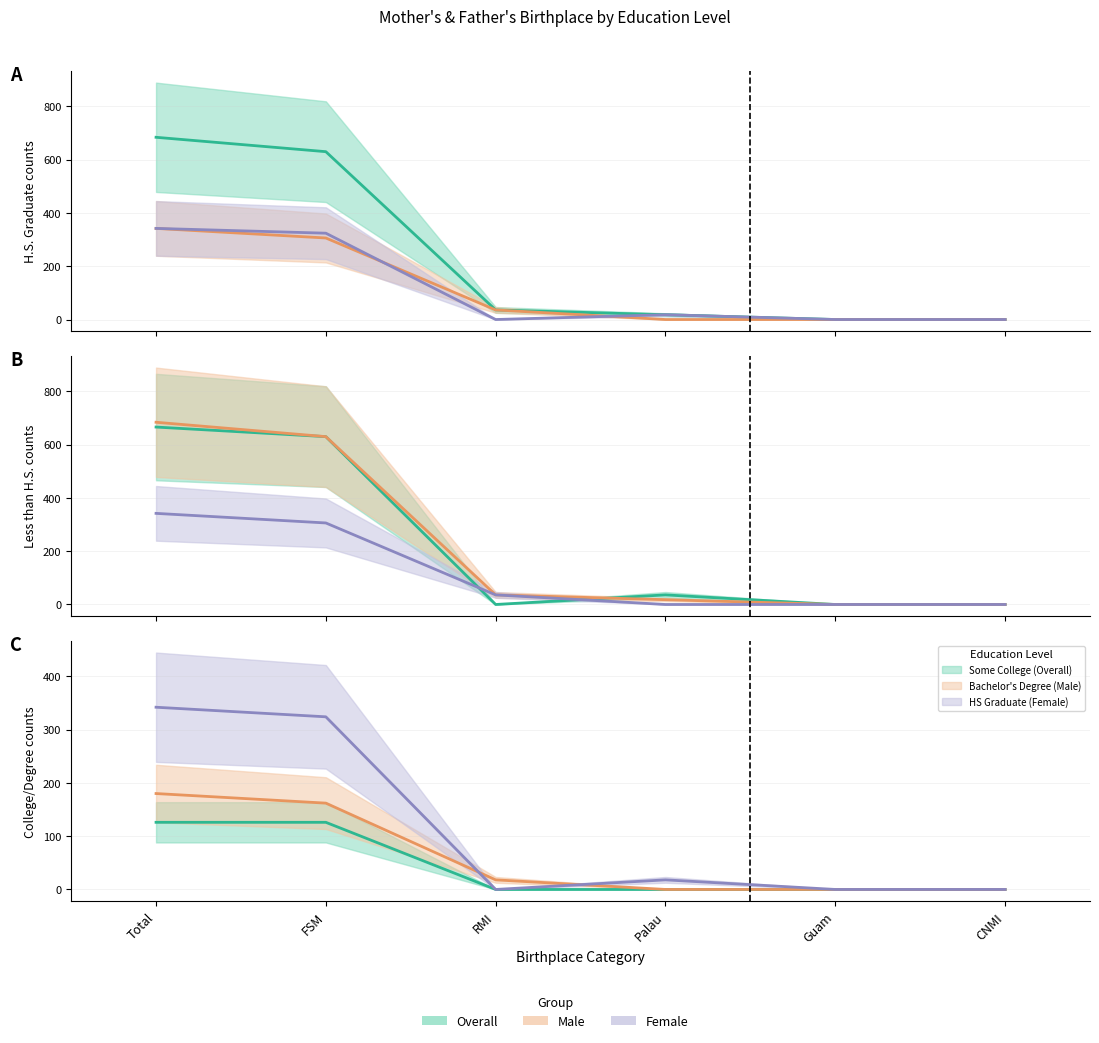

Between Total and Guam, which series saw the biggest shift?

HS Graduate (Overall)